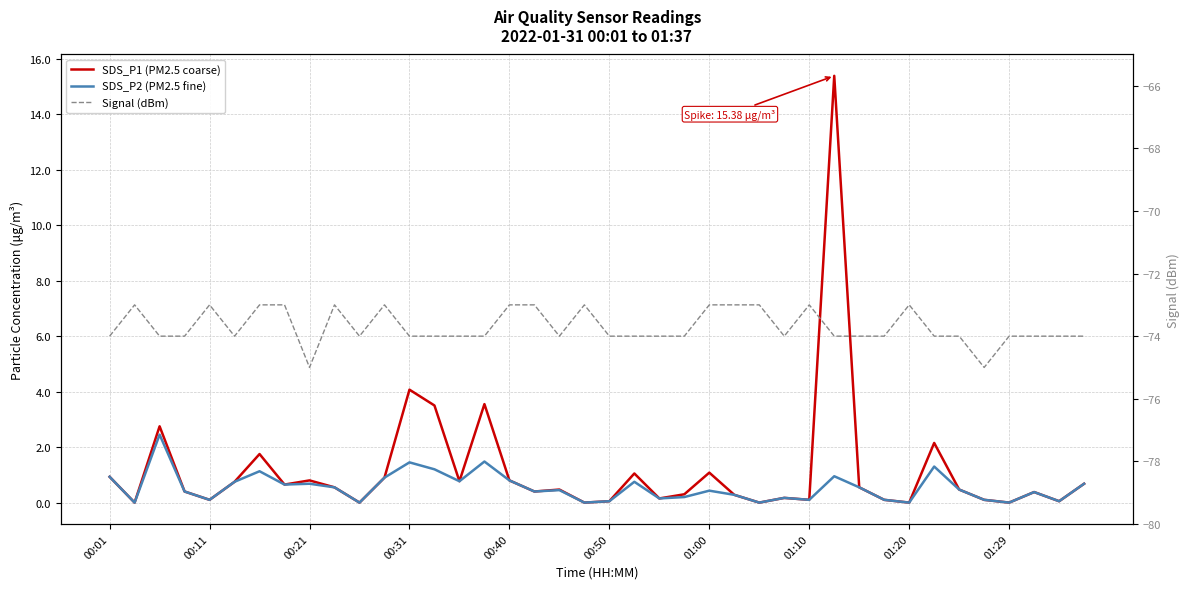

The Signal (dBm) series shows -74.0 at 21. True or false?

True